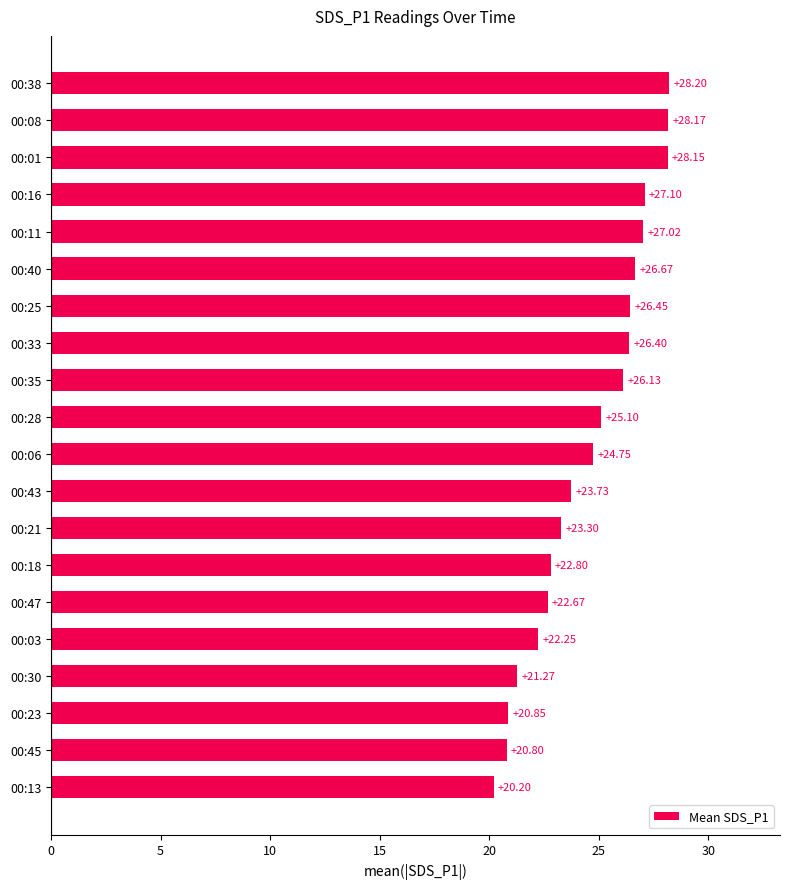

List the labels in order of value, smallest first.

00:13, 00:45, 00:23, 00:30, 00:03, 00:47, 00:18, 00:21, 00:43, 00:06, 00:28, 00:35, 00:33, 00:25, 00:40, 00:11, 00:16, 00:01, 00:08, 00:38